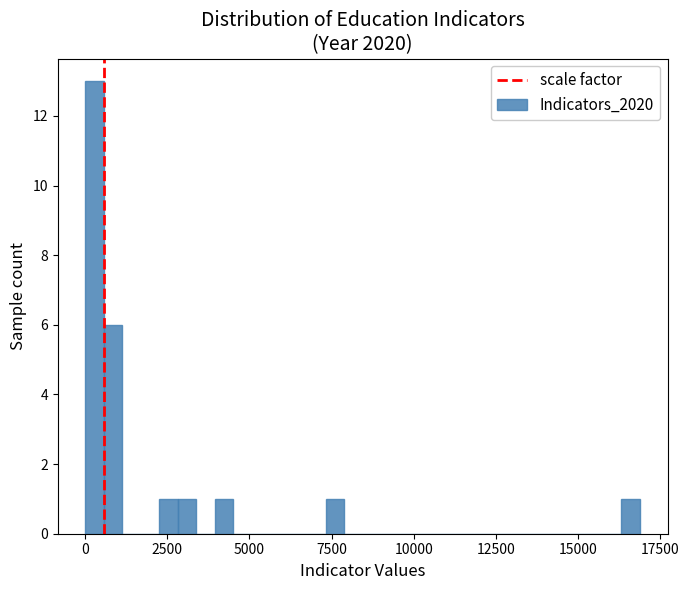

Around what value on the x-axis is the tallest bar? Give the approximate position of its centre, as read against the axis.

500